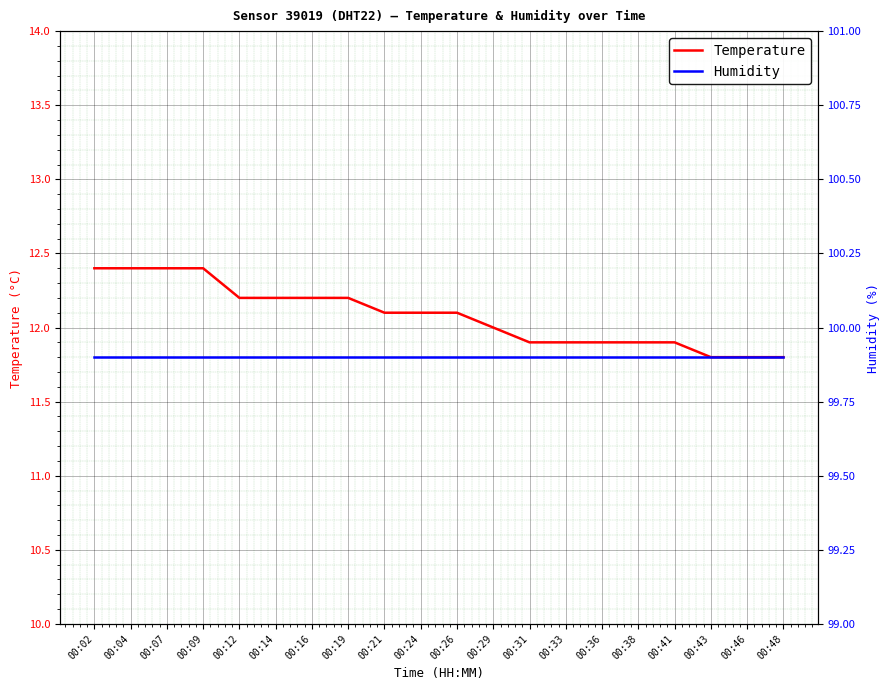

What is the difference between the maximum and minimum values in the Temperature series?

0.6